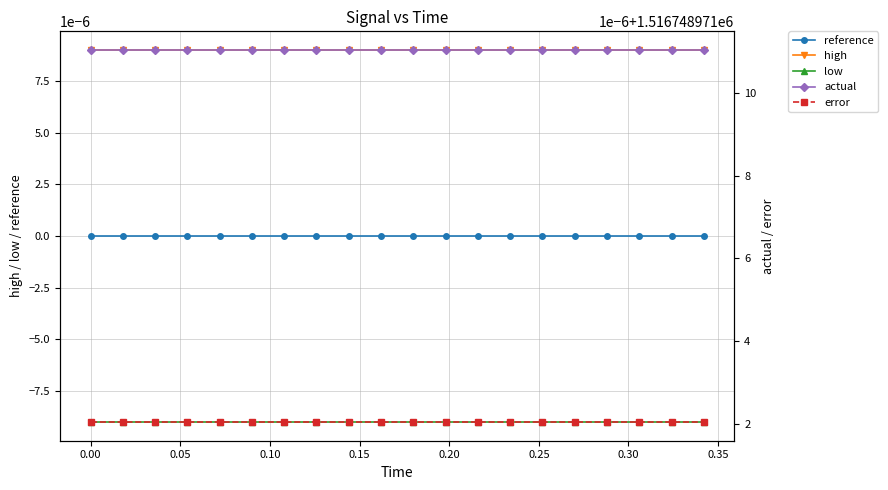

True or false: low and reference intersect in this chart.

False